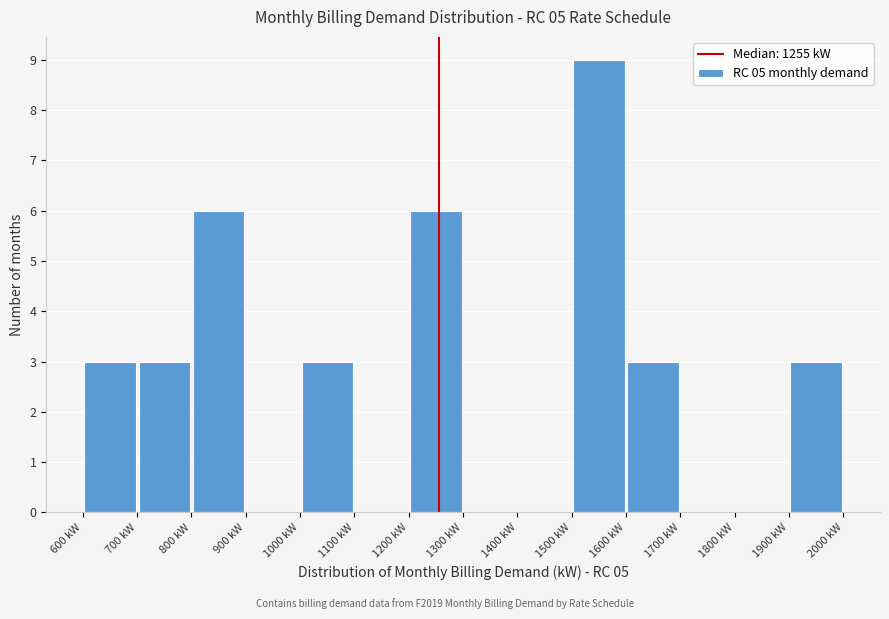

Reading left to right, list every bar in this chart as the range it spans on the x-axis followed by its height. The values are not printed on the chart, so give them approximately, as read against the axis.

600 to 700: 3
700 to 800: 3
800 to 900: 6
900 to 1000: 0
1000 to 1100: 3
1100 to 1200: 0
1200 to 1300: 6
1300 to 1400: 0
1400 to 1500: 0
1500 to 1600: 9
1600 to 1700: 3
1700 to 1800: 0
1800 to 1900: 0
1900 to 2000: 3